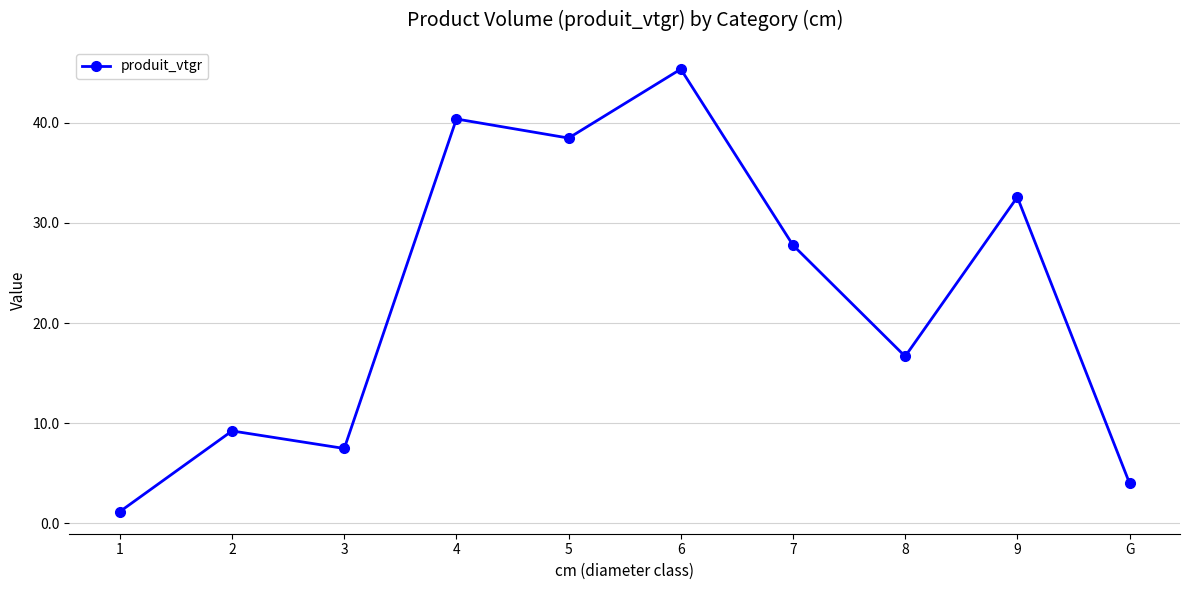

How many lines are shown in the chart?

1